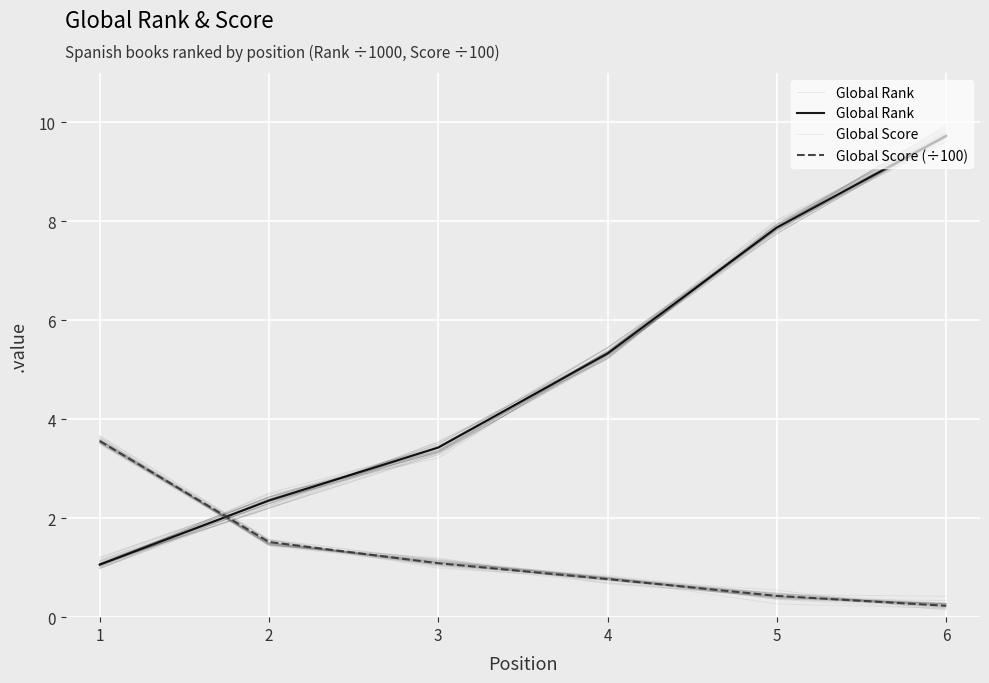

How many categories are shown in the chart?

6